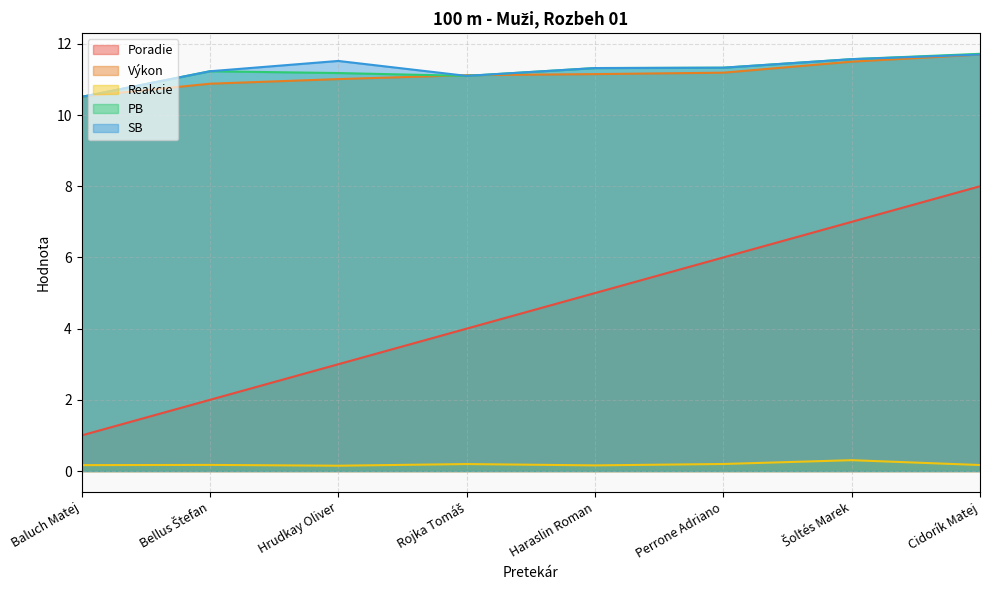

What is the sum of all Poradie values?

36.0